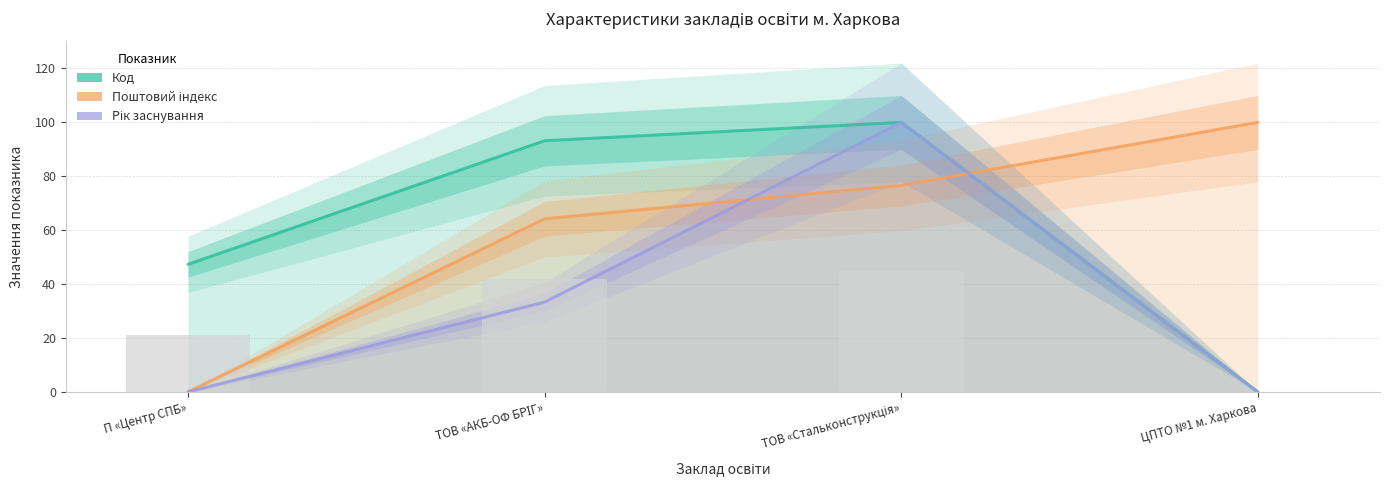

What is the maximum value shown in the chart?

100.0